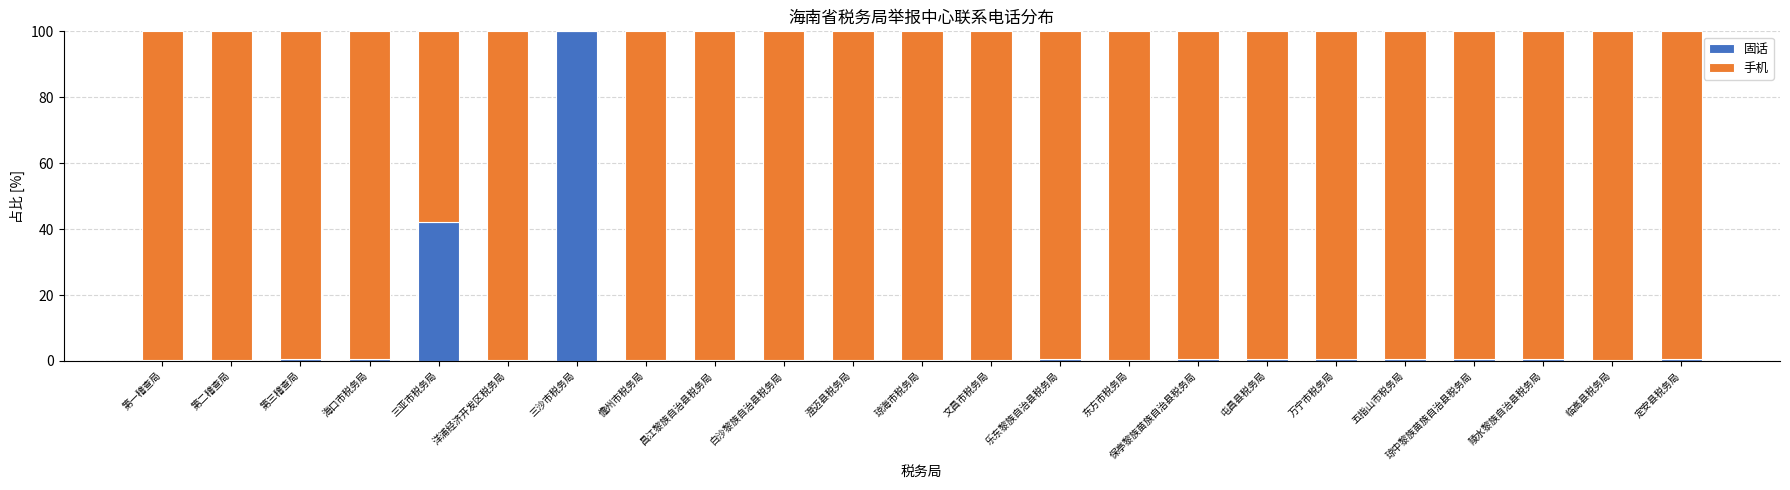

Where is 固话 nearest to the value 50?

三亚市税务局